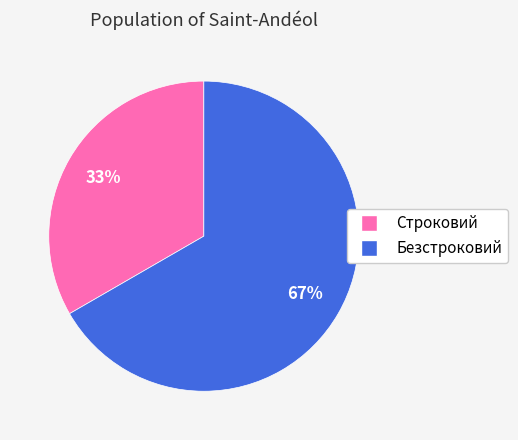

To the nearest percent, what is the average slice percentage?

50%